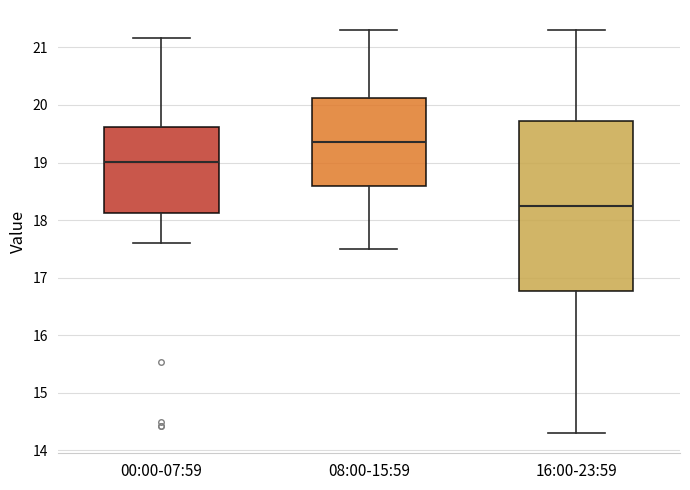

Reading left to right, read every box against the y-axis: the position of its median line, the range the box covers, and the ends of its whiskers. The values are not printed on the chart, so give them approximately, as read against the axis.

00:00-07:59: median 19.0, box 18.1 to 19.6, whiskers 17.6 to 21.2
08:00-15:59: median 19.4, box 18.6 to 20.1, whiskers 17.5 to 21.3
16:00-23:59: median 18.3, box 16.8 to 19.7, whiskers 14.3 to 21.3